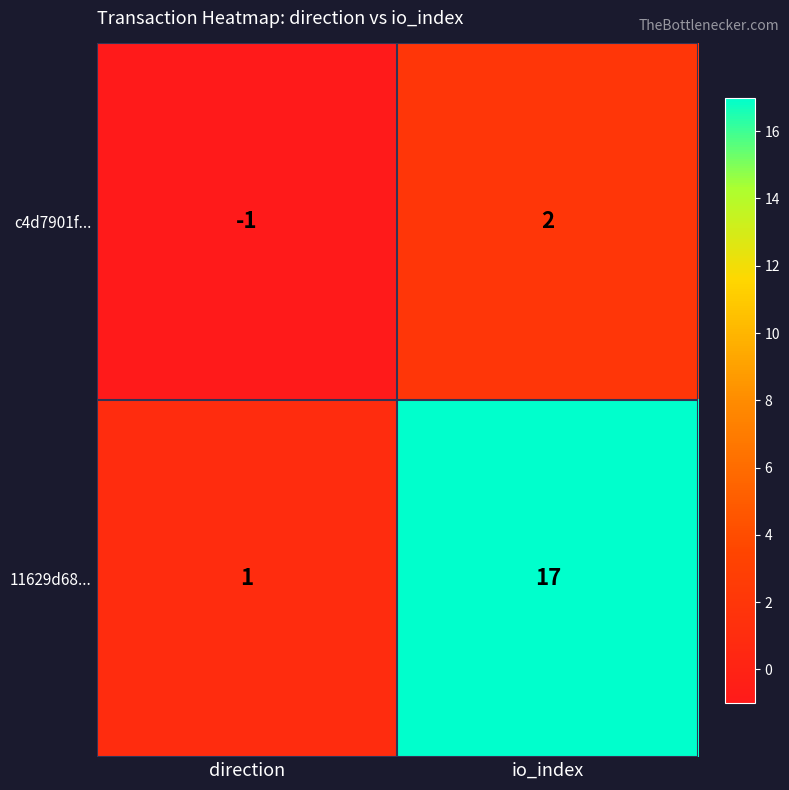

Which series has the largest total across all categories?

11629d68...